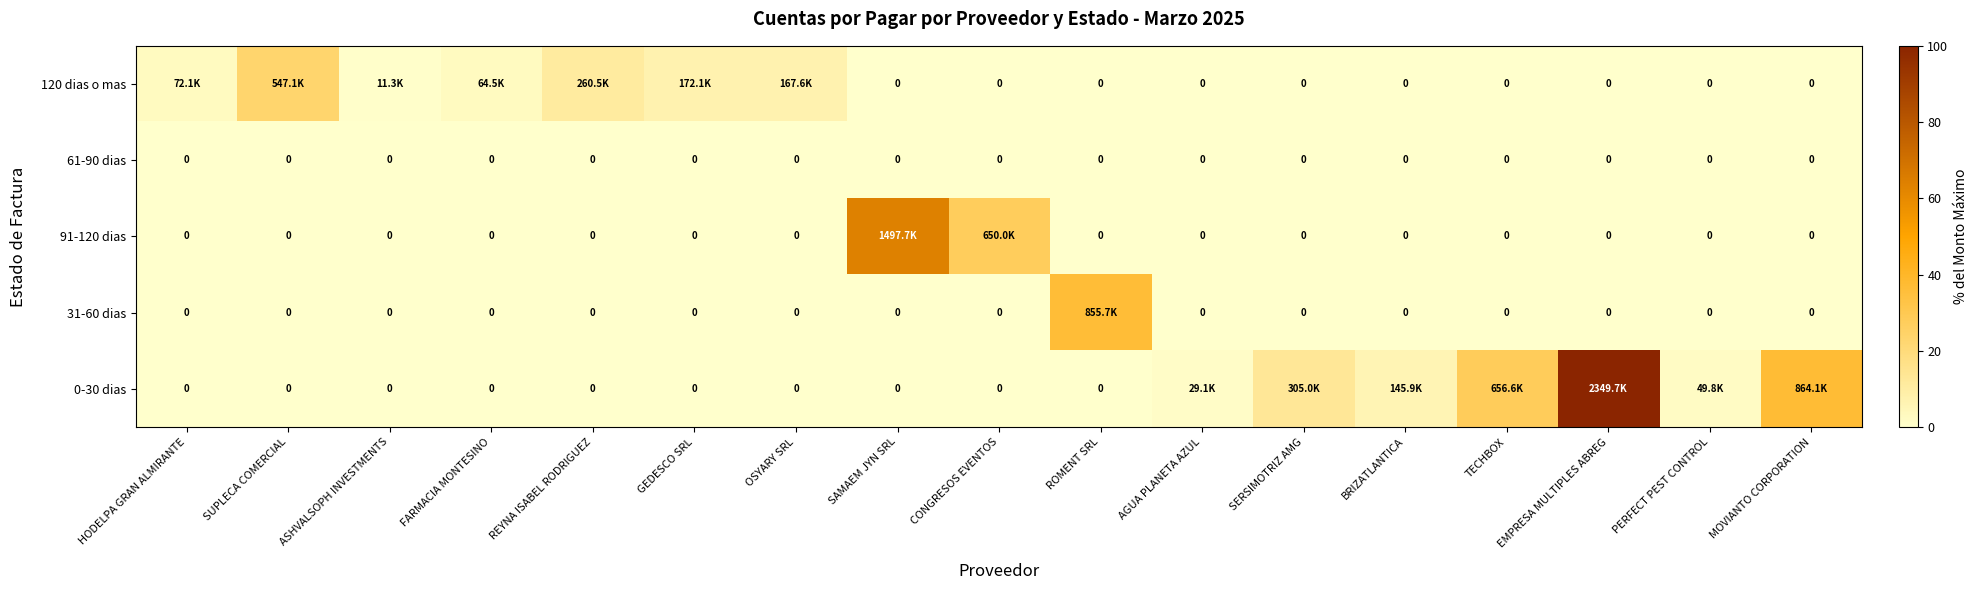

At which label is 91-120 dias closest to 31?

CONGRESOS EVENTOS